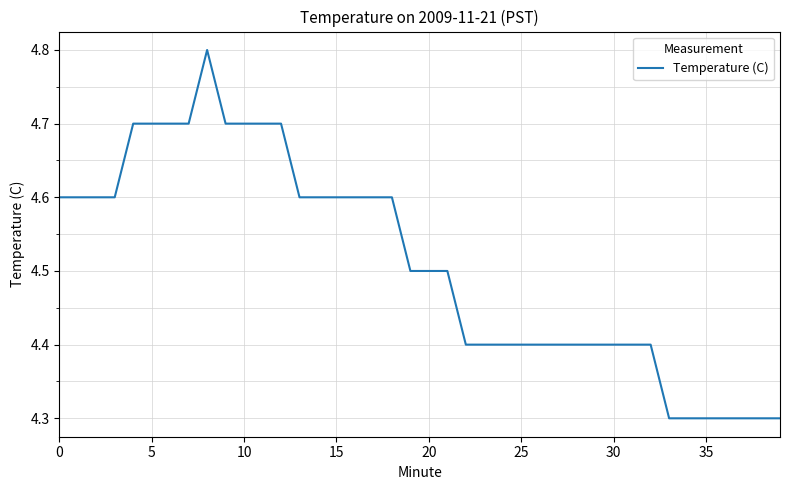

Reading left to right, transcribe all the data shown in this chart.

4.6	4.6	4.6	4.6	4.7	4.7	4.7	4.7	4.8	4.7	4.7	4.7	4.7	4.6	4.6	4.6	4.6	4.6	4.6	4.5	4.5	4.5	4.4	4.4	4.4	4.4	4.4	4.4	4.4	4.4	4.4	4.4	4.4	4.3	4.3	4.3	4.3	4.3	4.3	4.3